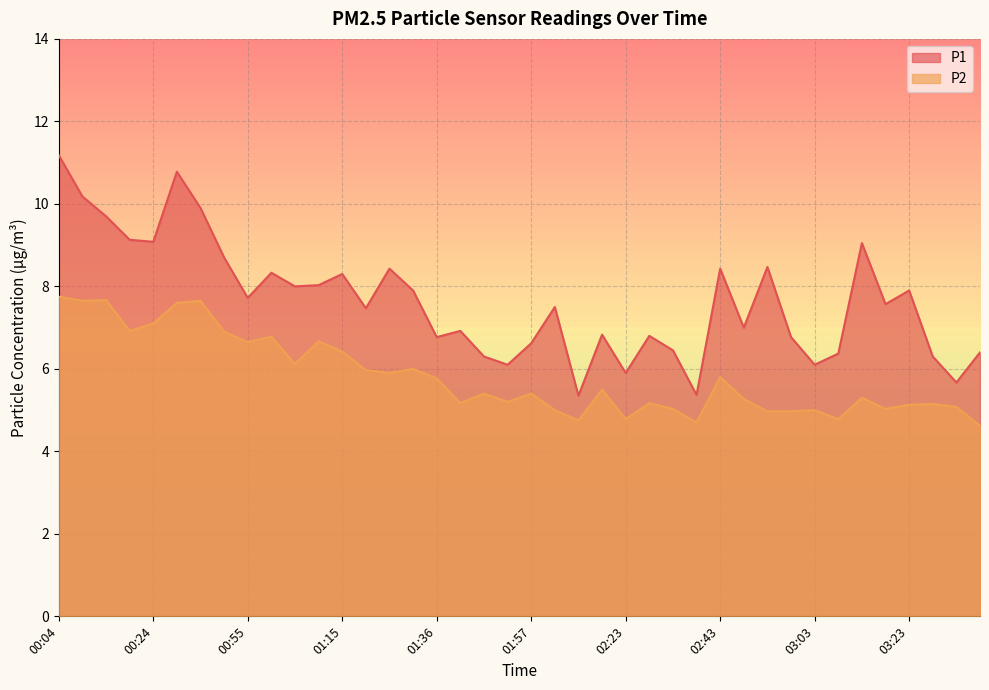

How many interior local peaks does the P2 series have?

13